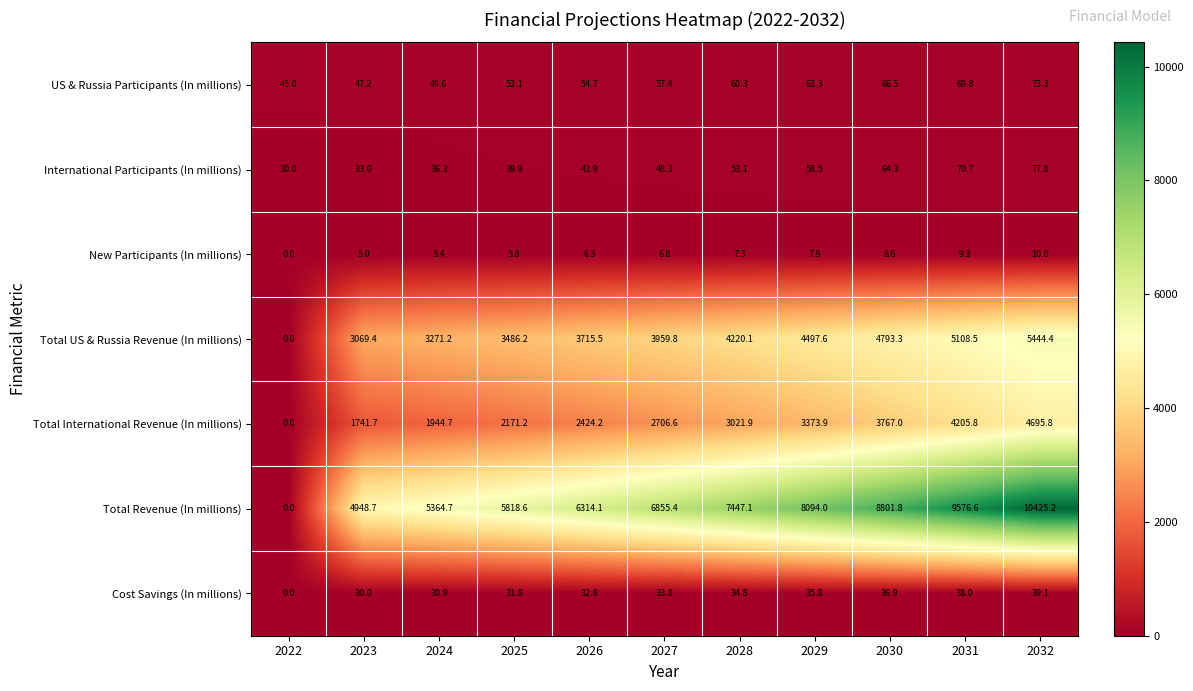

Where does the Total US & Russia Revenue (In millions) series first go above 3959?

2027